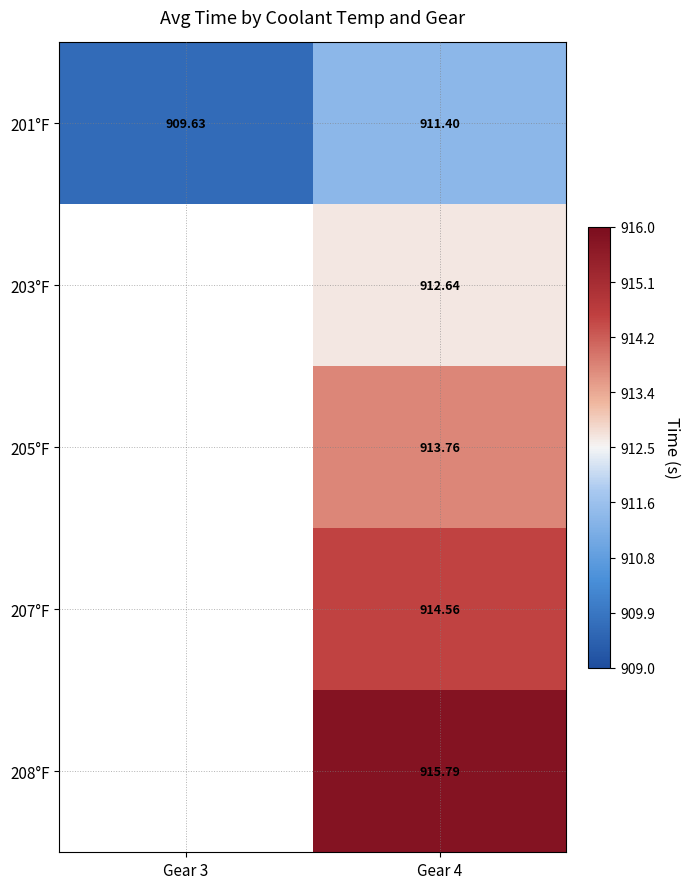

What is the sum of the 201°F values at Gear 3 and Gear 4?

1821.0